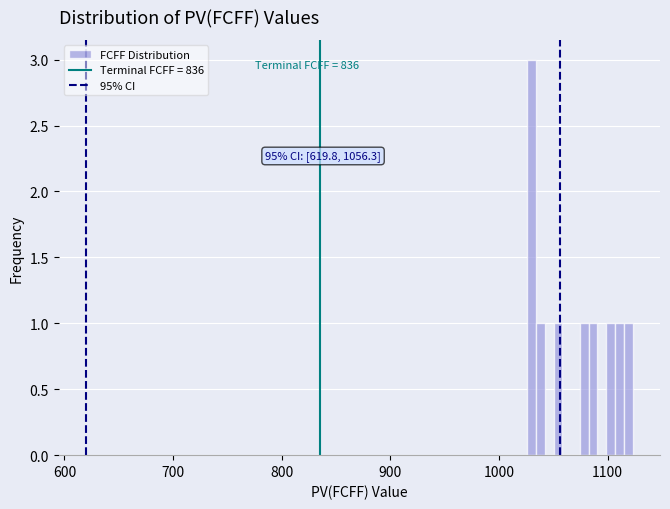

Around what value on the x-axis is the tallest bar? Give the approximate position of its centre, as read against the axis.

1030